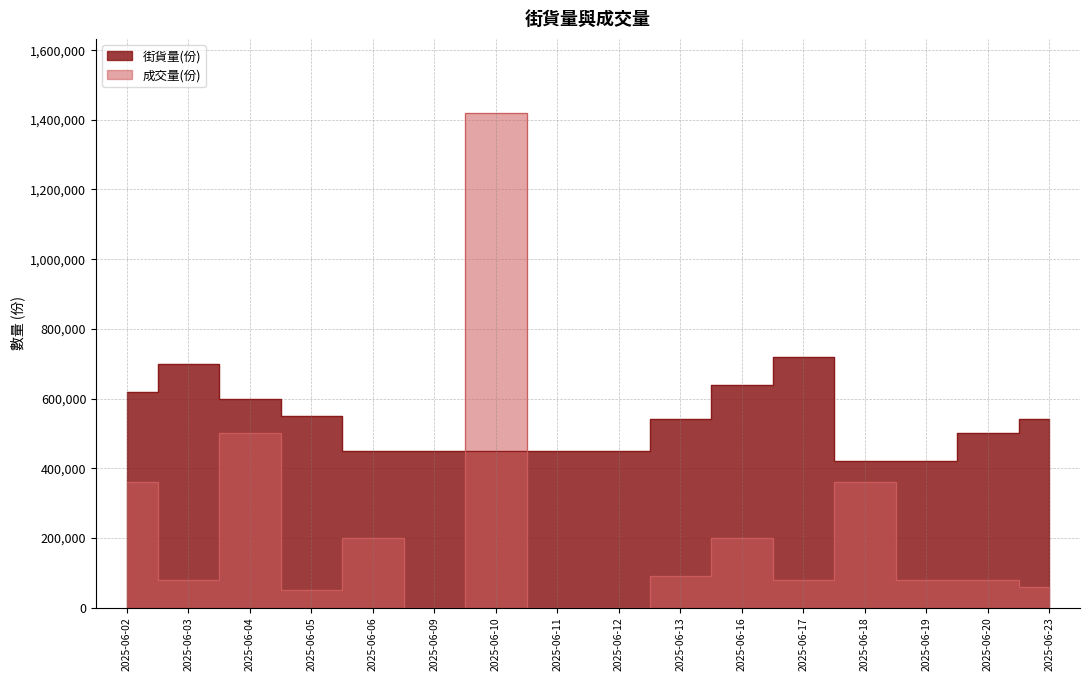

At which category is the sum across all series the highest?

2025-06-10